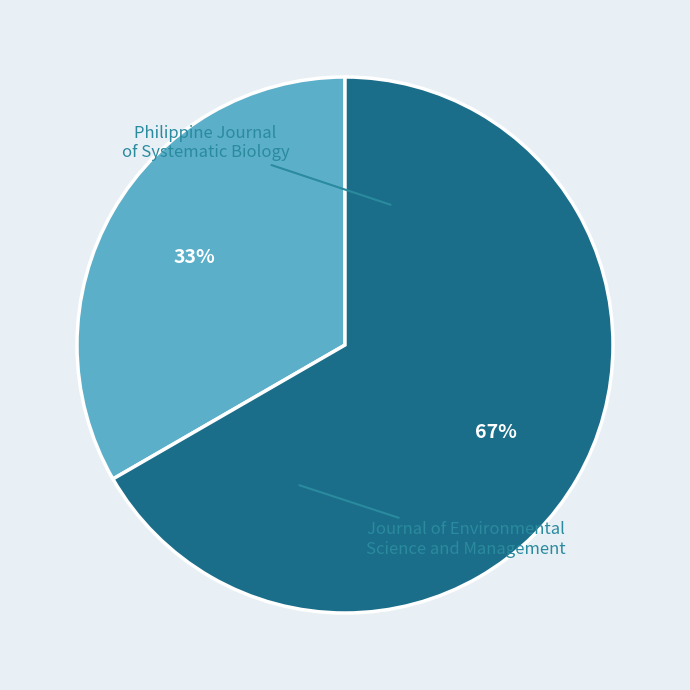

To the nearest percent, what is the average slice percentage?

50%